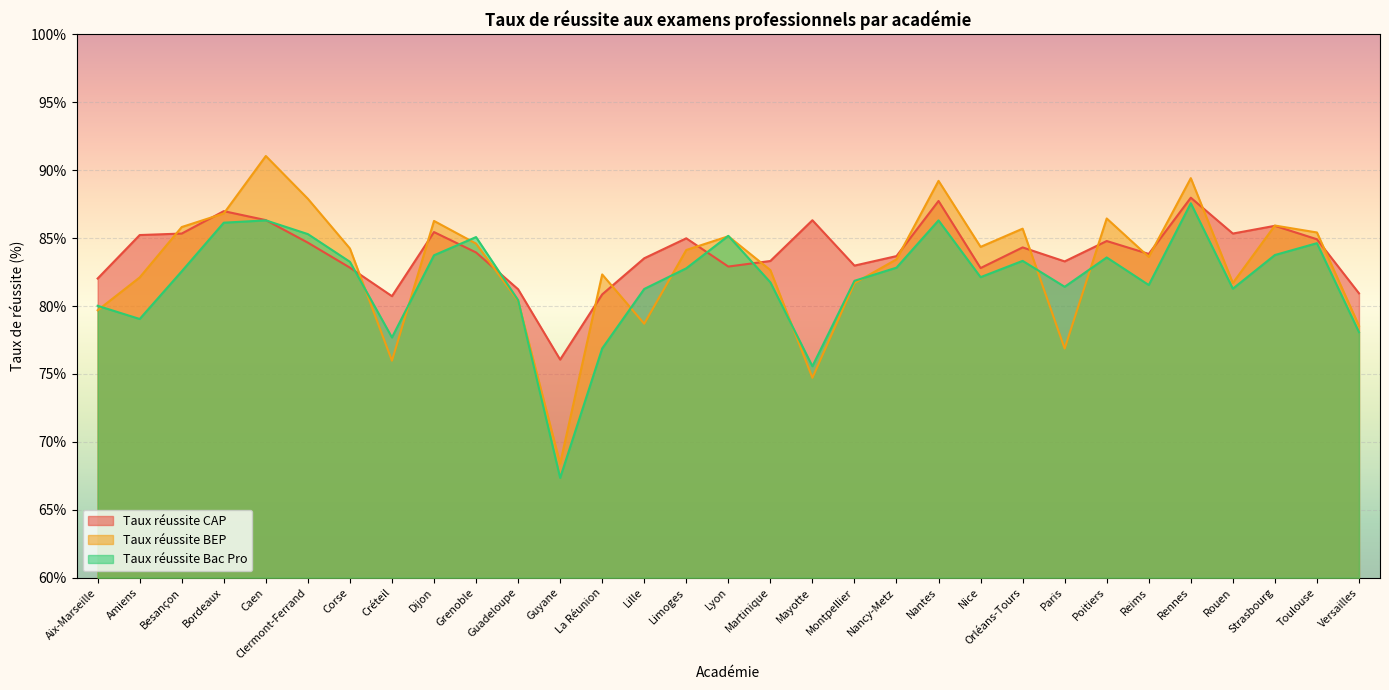

How many values in the Taux réussite BEP series exceed 84?

16